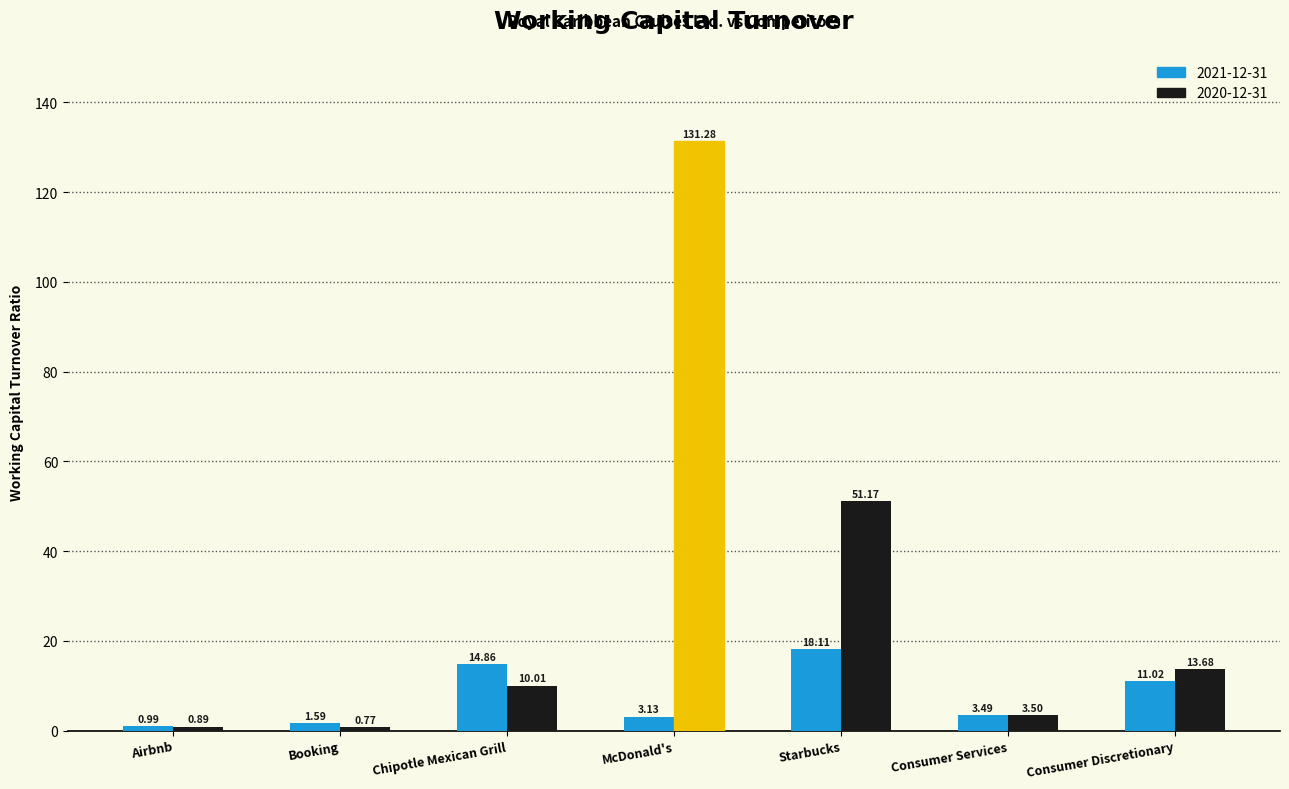

Which category has the highest value in the 2021-12-31 series?

Starbucks